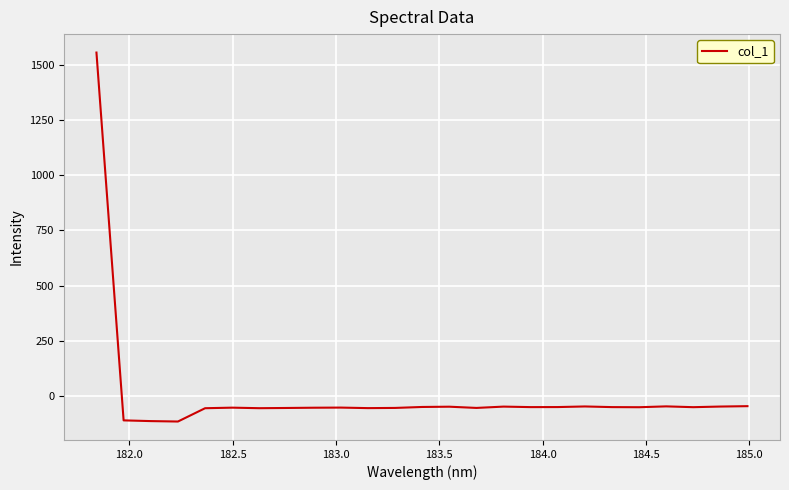

What is the difference between the maximum and minimum values?

1674.8